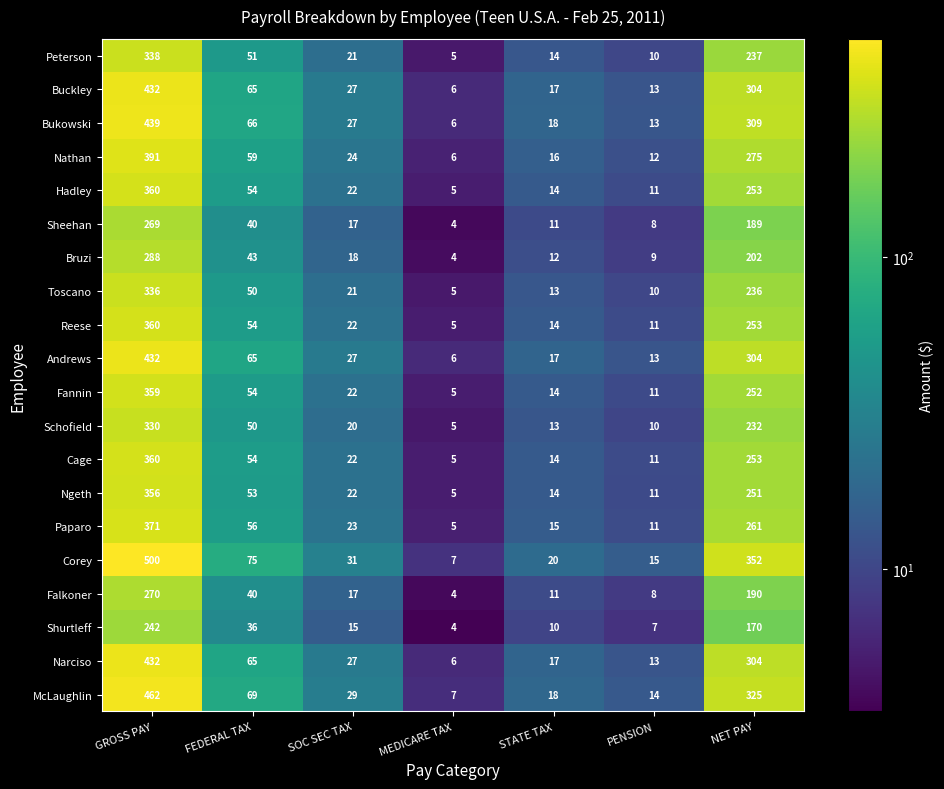

The Falkoner series shows 6 at MEDICARE TAX. True or false?

False